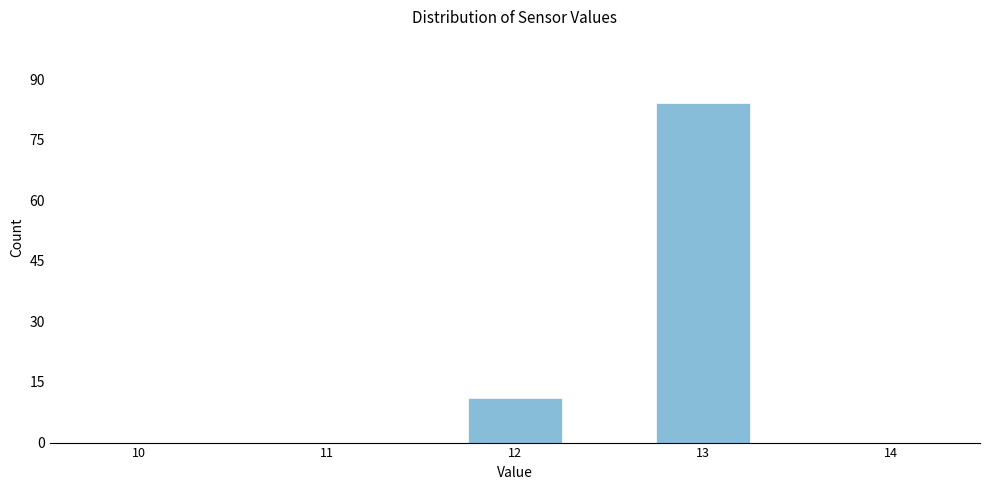

Reading right to left, extract all data points from this chart.

14=0	13=84	12=11	11=0	10=0